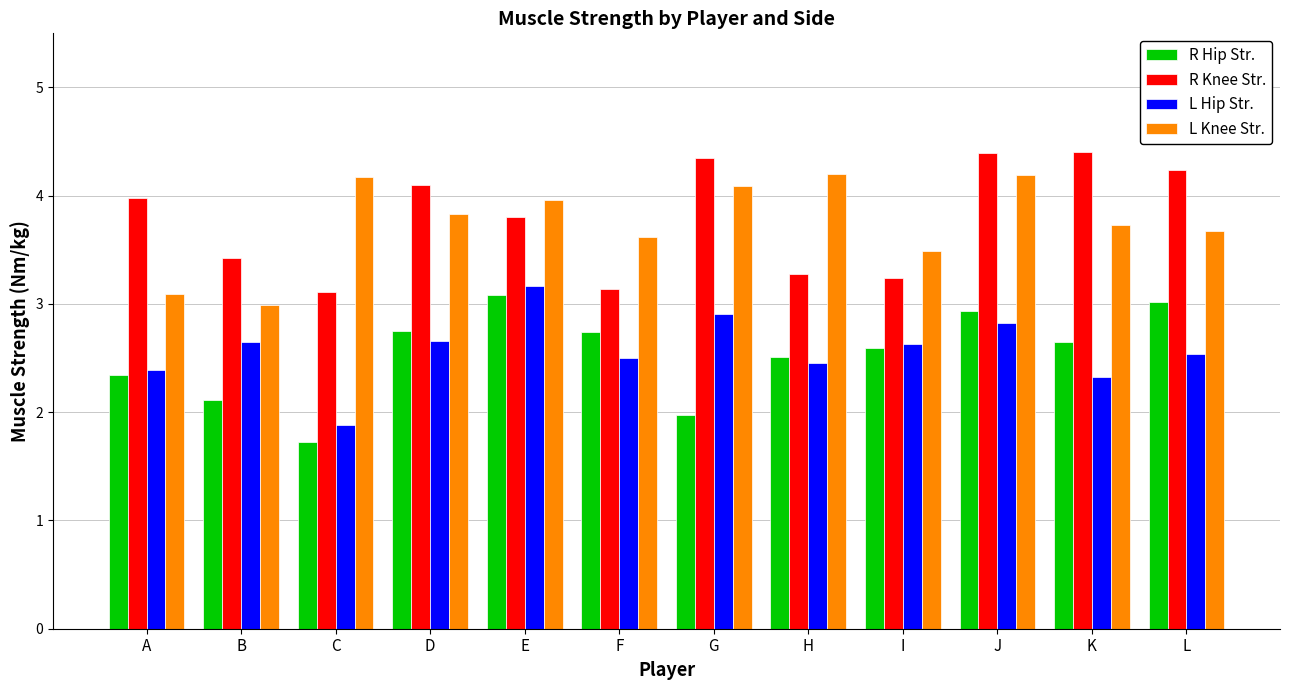

Which category has the lowest value across all series?

C